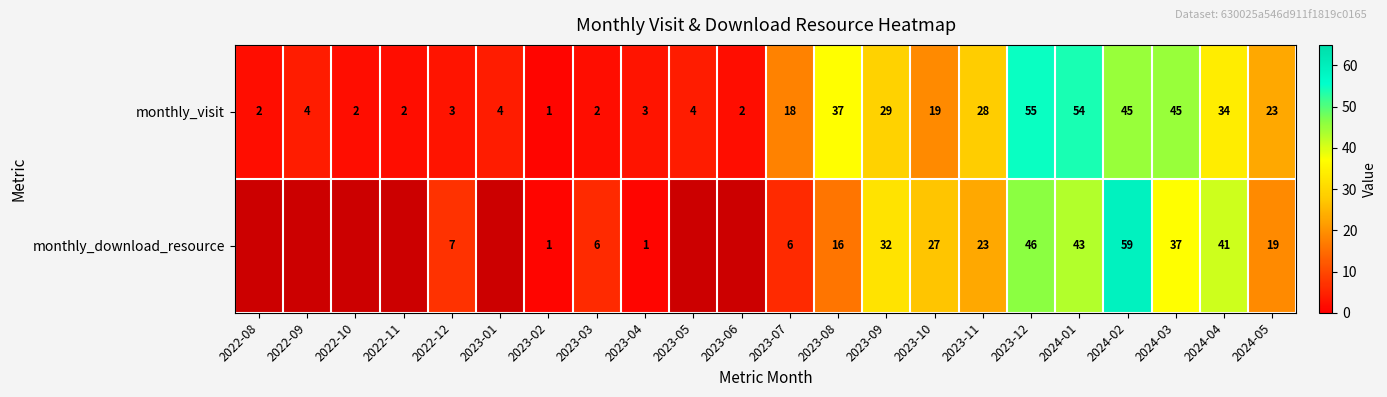

Where is monthly_visit nearest to the value 28?

2023-11